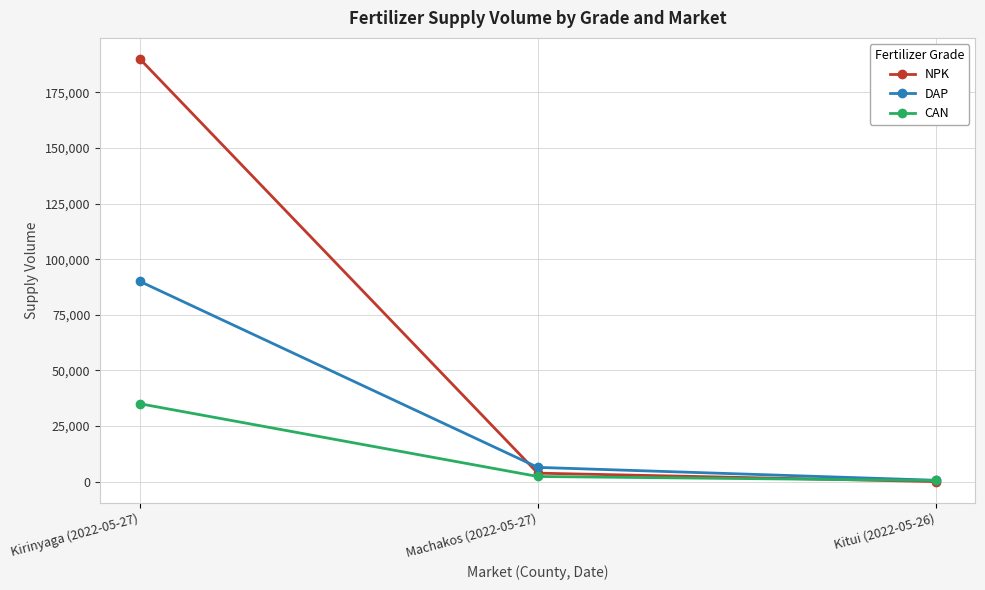

Reading left to right, list all the values displayed in this chart.

NPK: 190000	3800	15
DAP: 90000	6400	600
CAN: 35000	2300	500